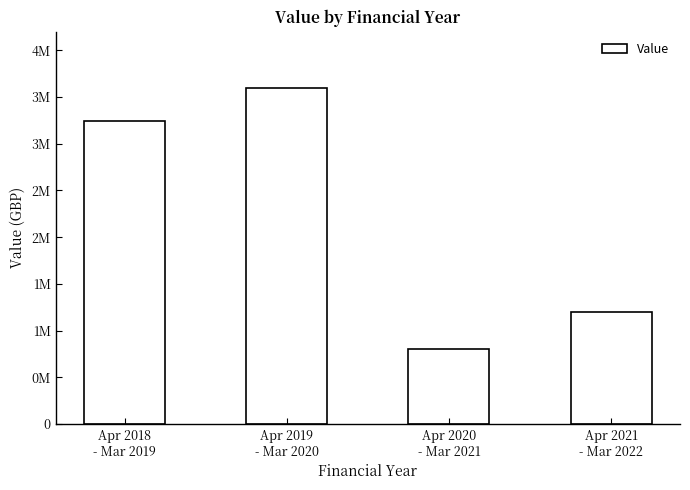

Does the chart contain any negative values?

No